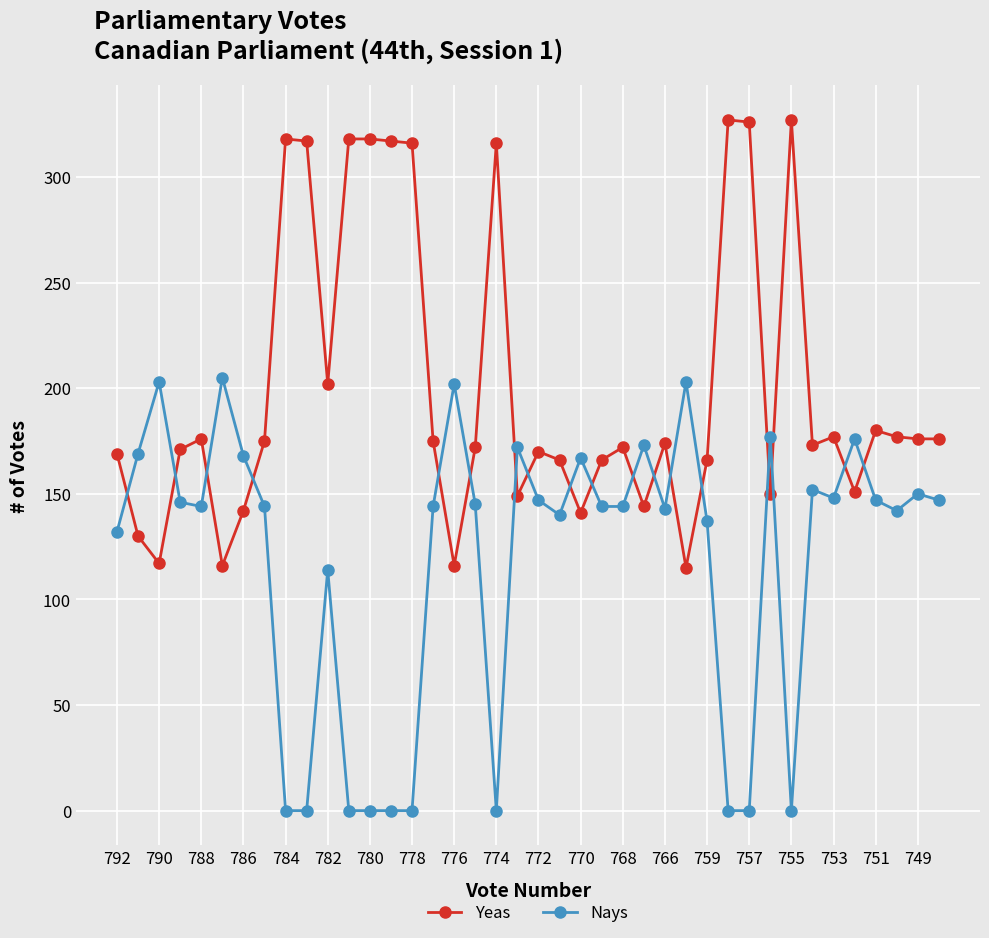

Which series has the largest total across all categories?

Yeas